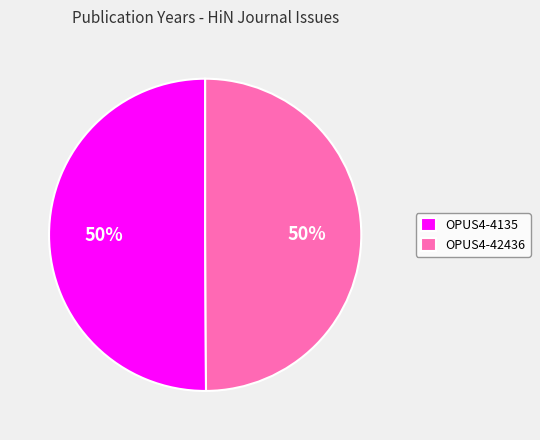

What percentage is the OPUS4-4135 slice, to the nearest percent?

50%